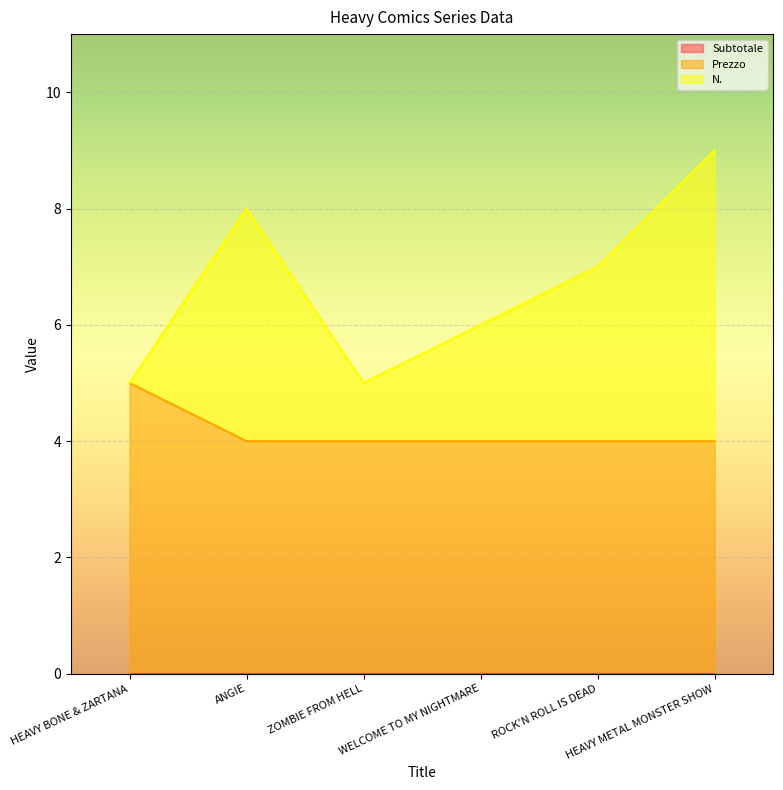

What is the value of the Prezzo point at the 3rd from the left?

4